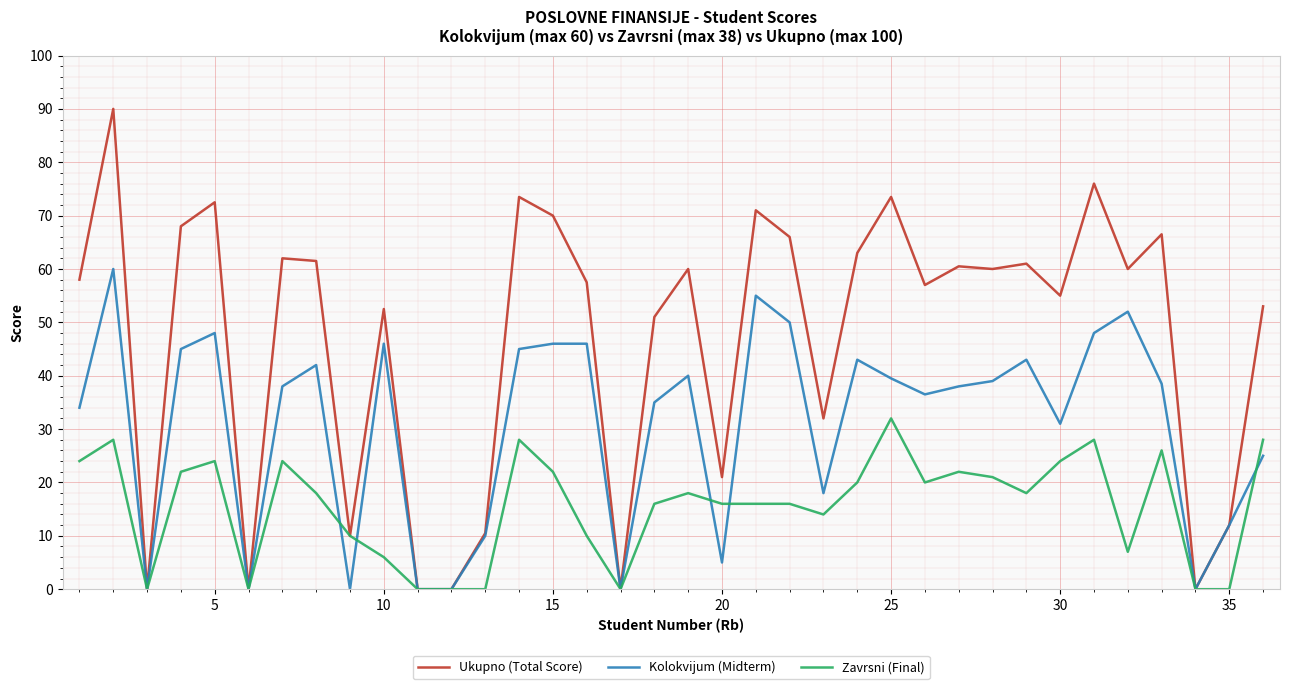

List the series in order of their peak value, lowest first.

Zavrsni (Final), Kolokvijum (Midterm), Ukupno (Total Score)